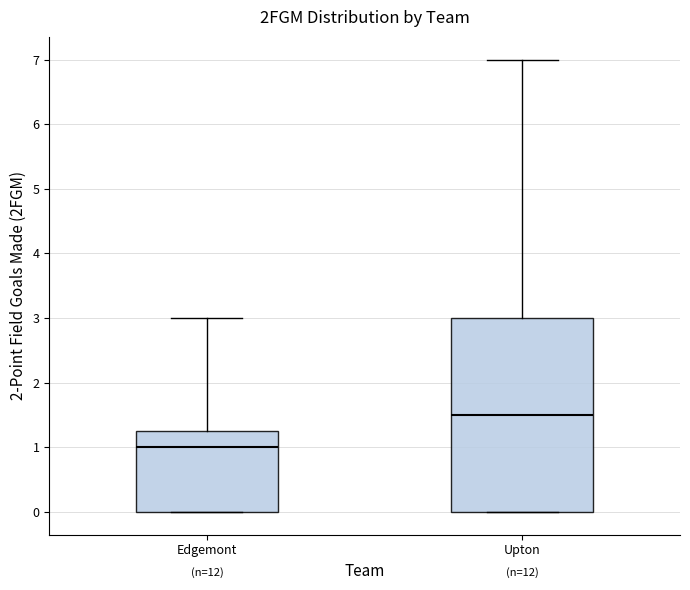

Reading left to right, read every box against the y-axis: the position of its median line, the range the box covers, and the ends of its whiskers. The values are not printed on the chart, so give them approximately, as read against the axis.

Edgemont: median 1.0, box 0.0 to 1.3, whiskers 0.0 to 3.0
Upton: median 1.5, box 0.0 to 3.0, whiskers 0.0 to 7.0